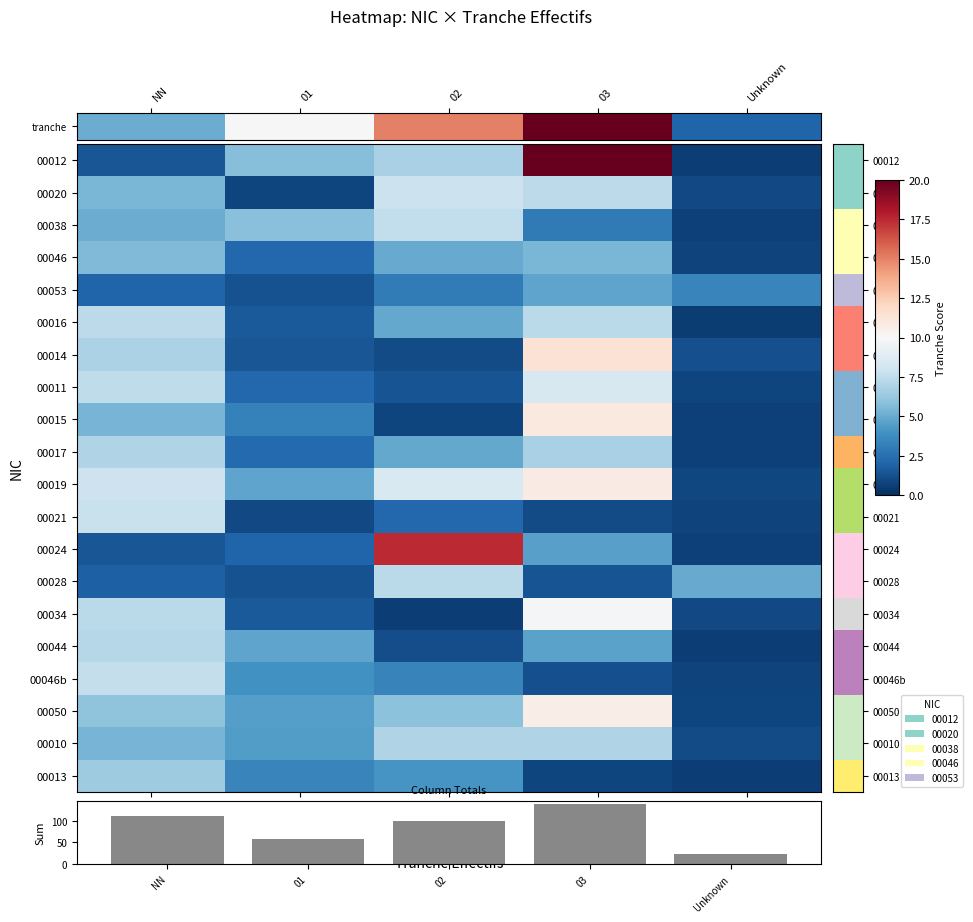

Which series changed the most between 03 and Unknown?

col_sum